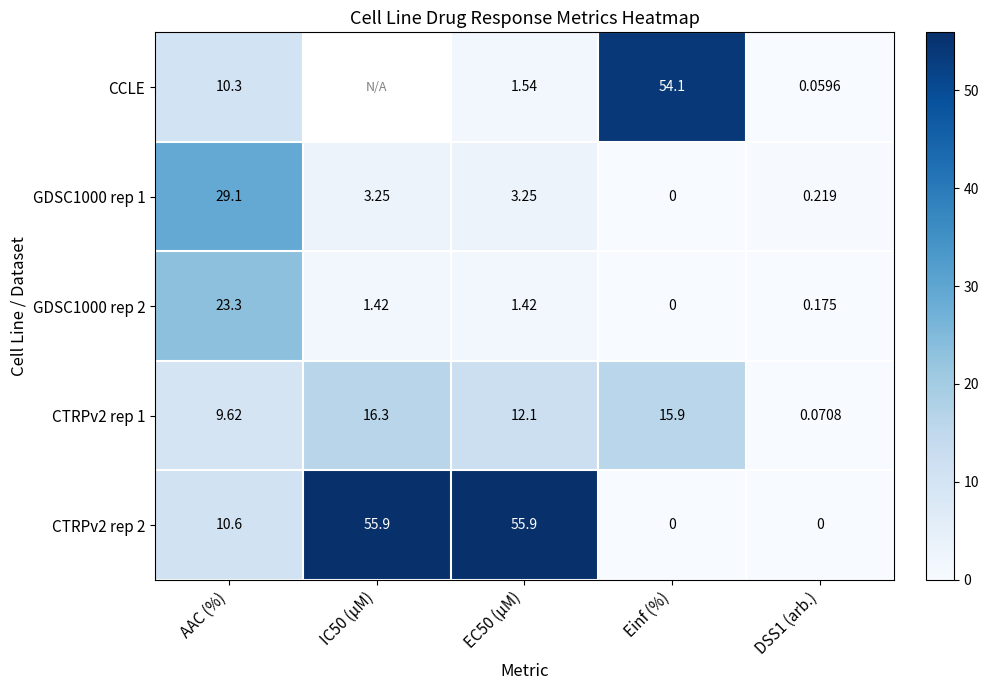

Which series changed the most between AAC (%) and Einf (%)?

CCLE